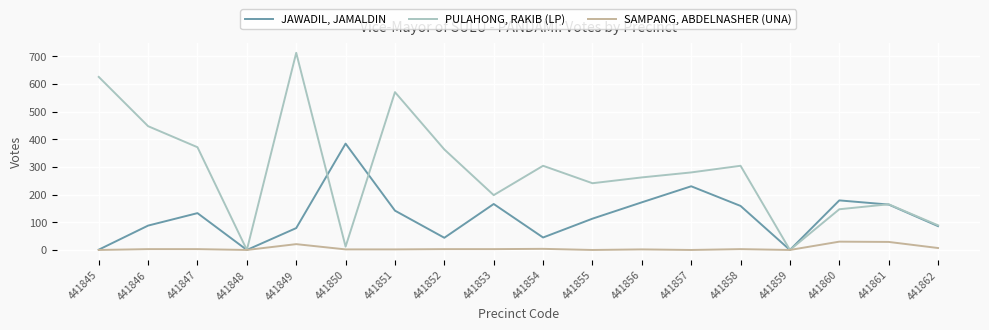

True or false: SAMPANG, ABDELNASHER (UNA) has a value of 2 at 441851.

True